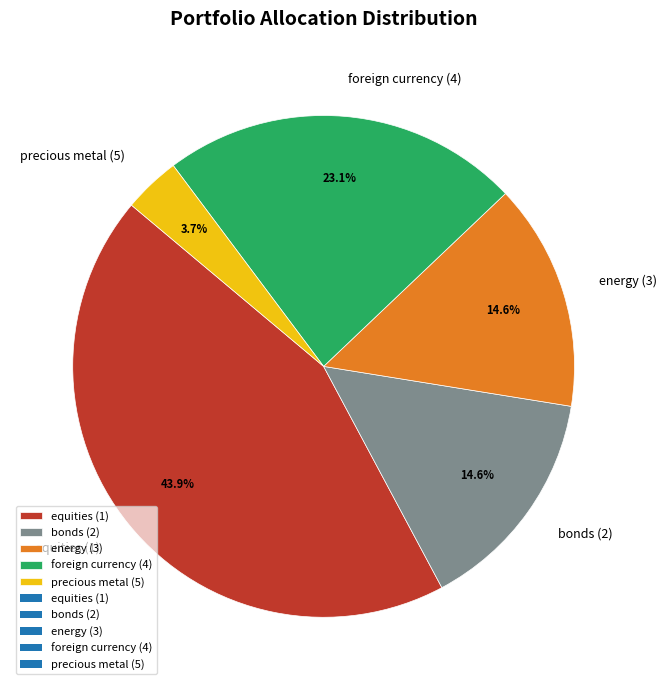

To the nearest percent, what is the difference between the largest and smallest slice percentages?

40%